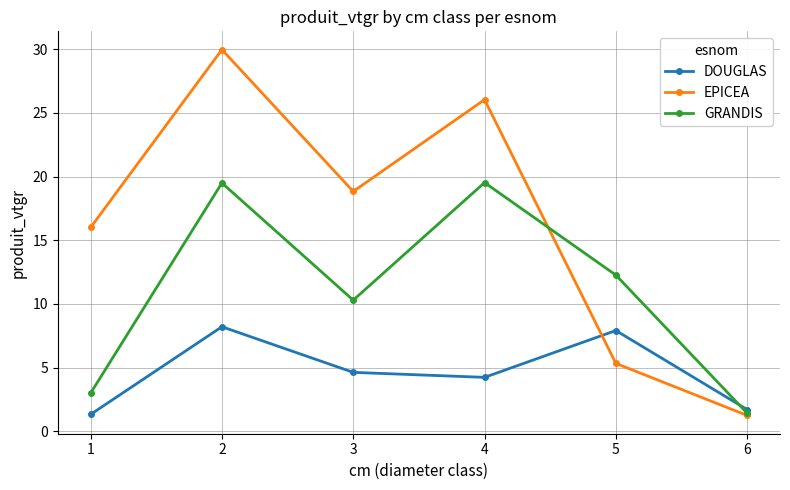

How many lines are shown in the chart?

3